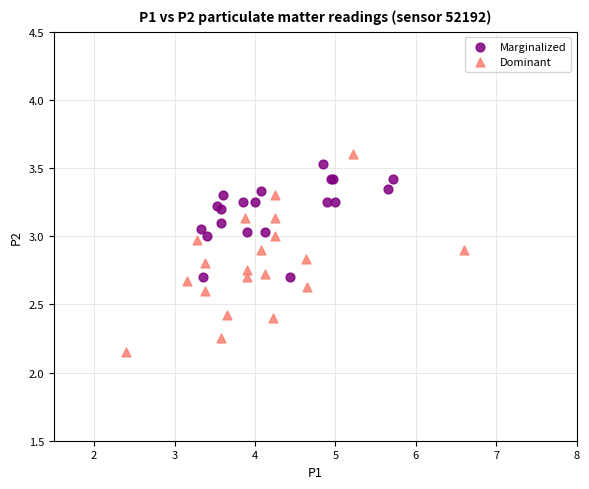

Which series contains the highest Y value?

Dominant